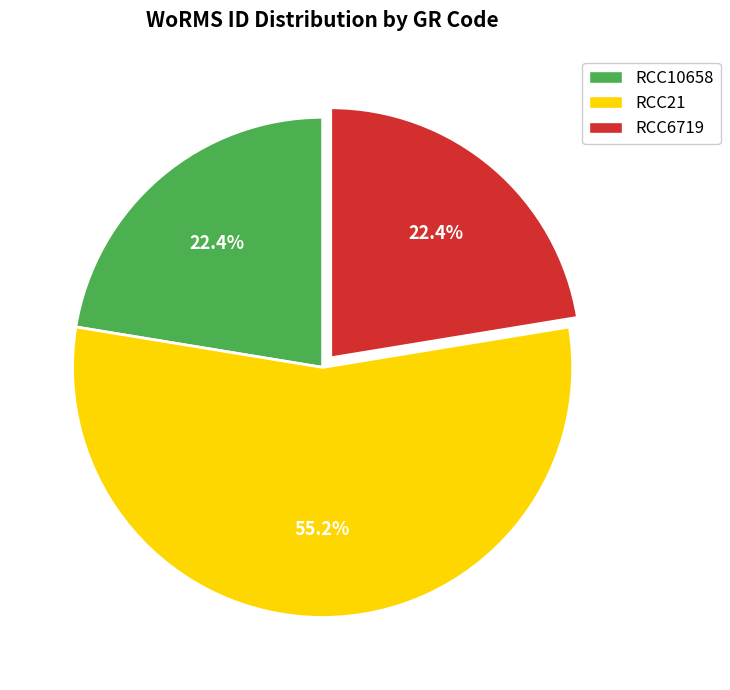

Is there a majority slice in this chart?

Yes